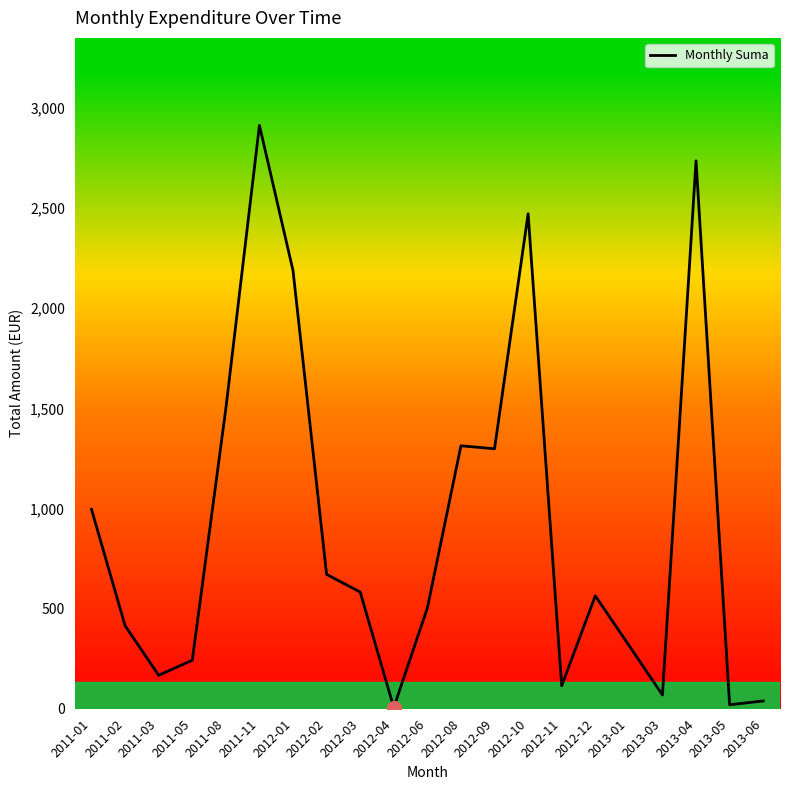

Which label corresponds to the largest value in the chart?

2011-11